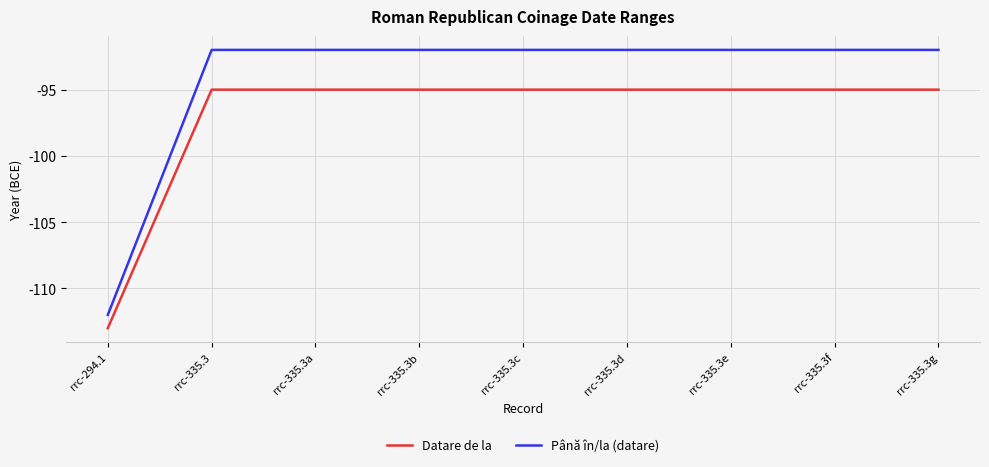

What is the difference between the highest and lowest values at rrc-335.3f?

3